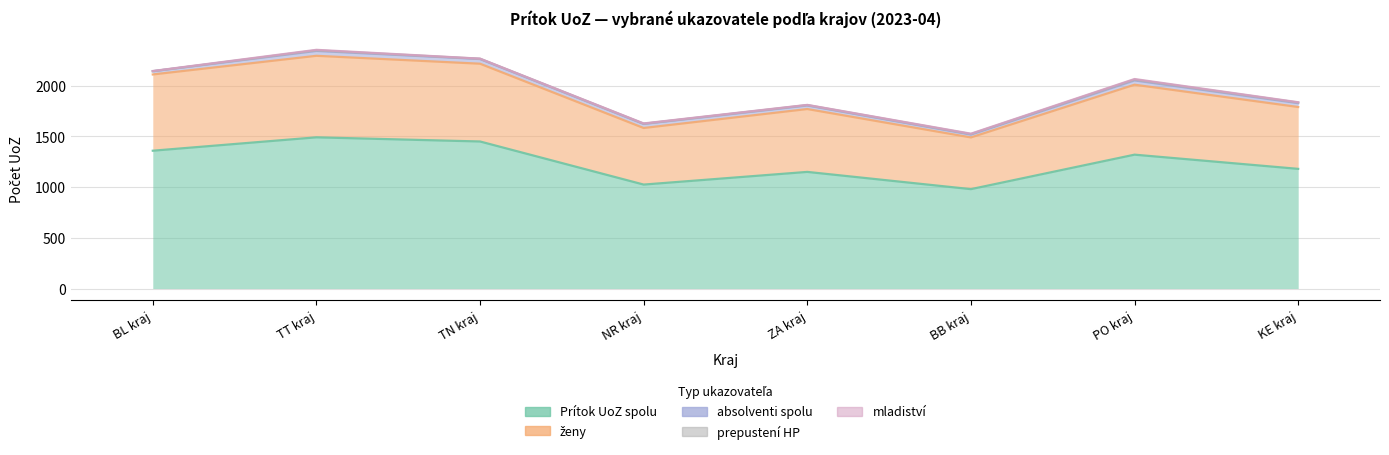

At which label does Prítok UoZ spolu reach its minimum?

Banskobystrický kraj